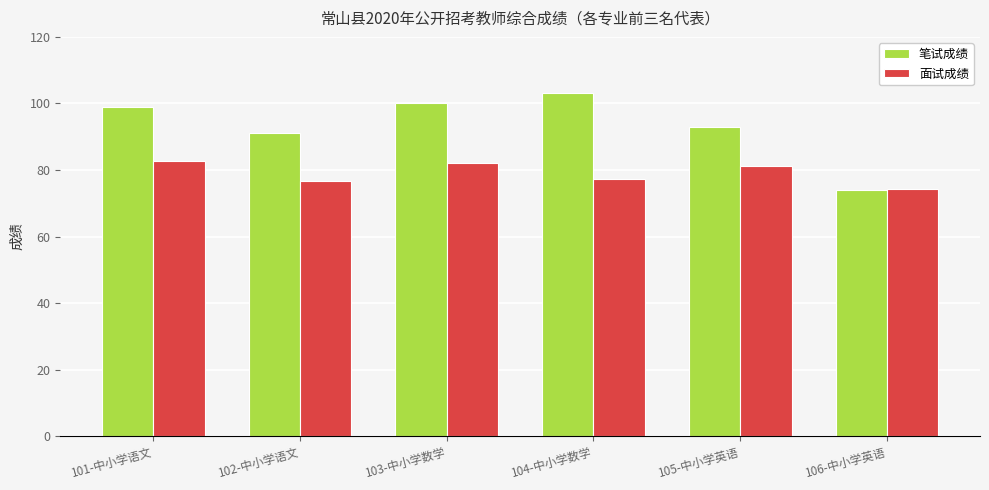

Are the bars horizontal?

No